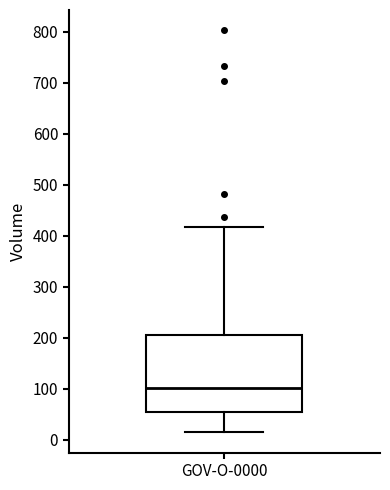

Where does the median line of the box for GOV-O-0000 sit on the y-axis? The values are not printed on the chart, so give them approximately, as read against the axis.

100